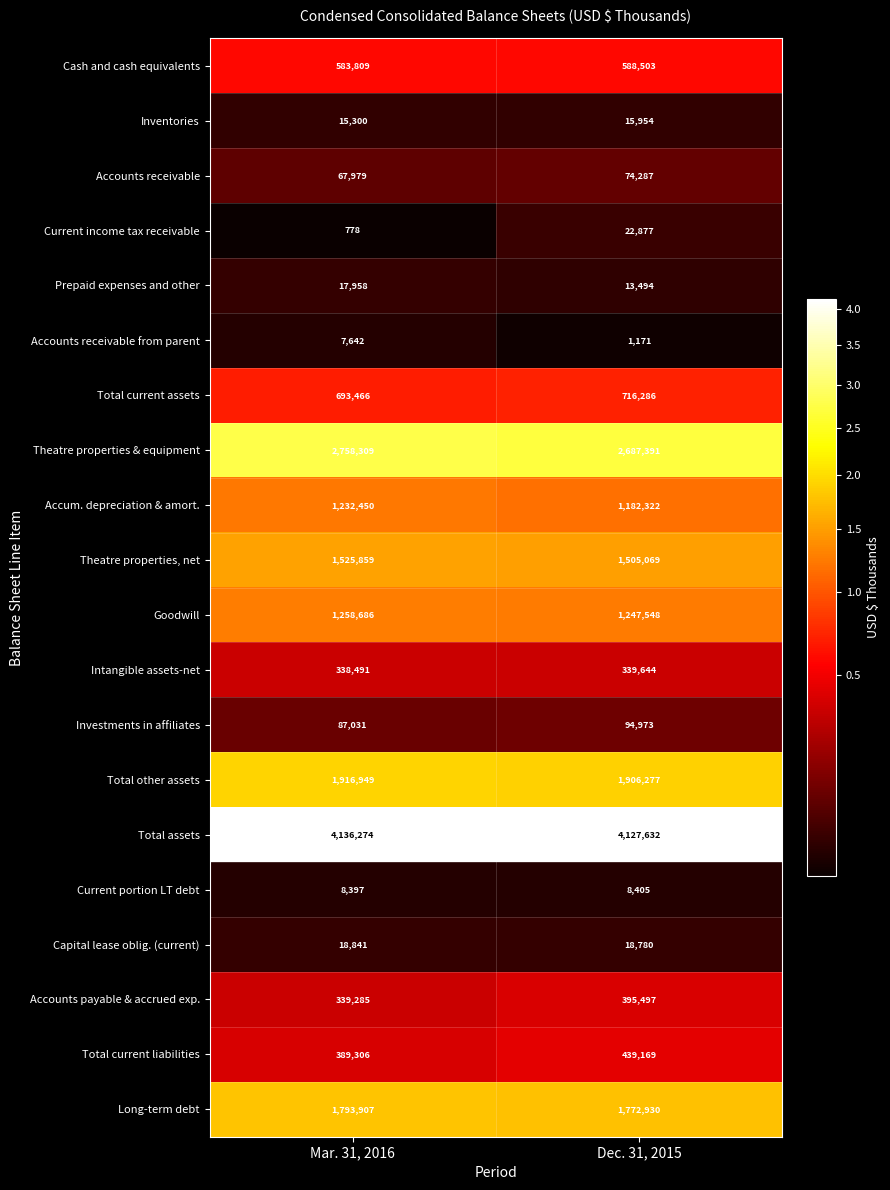

List the series in order of their peak value, lowest first.

Accounts receivable from parent, Current portion LT debt, Inventories, Prepaid expenses and other, Capital lease oblig. (current), Current income tax receivable, Accounts receivable, Investments in affiliates, Intangible assets-net, Accounts payable & accrued exp., Total current liabilities, Cash and cash equivalents, Total current assets, Accum. depreciation & amort., Goodwill, Theatre properties, net, Long-term debt, Total other assets, Theatre properties & equipment, Total assets